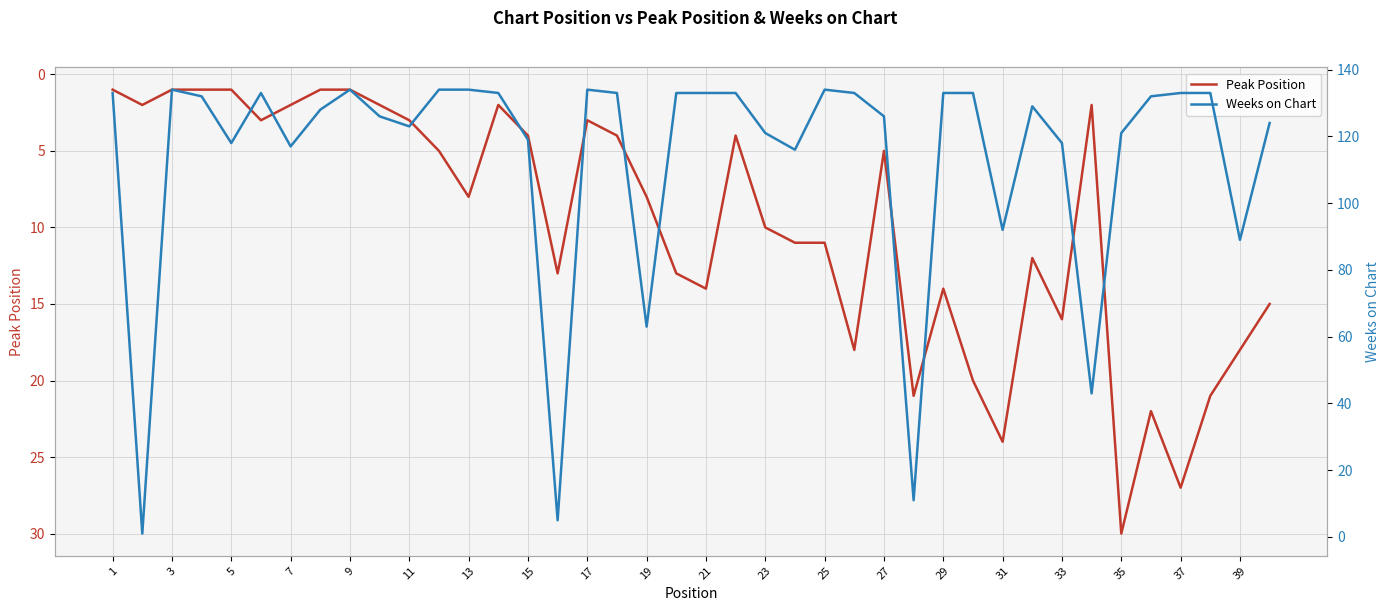

Is it true that Peak Position equals 42 at 37?

False